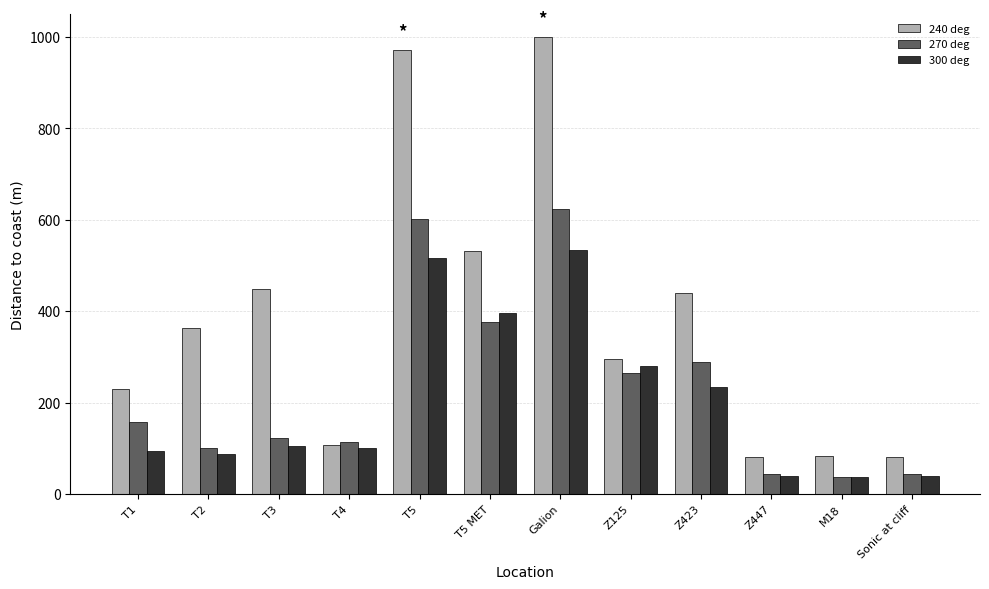

Rank the series by their maximum value, from highest to lowest.

240 deg, 270 deg, 300 deg